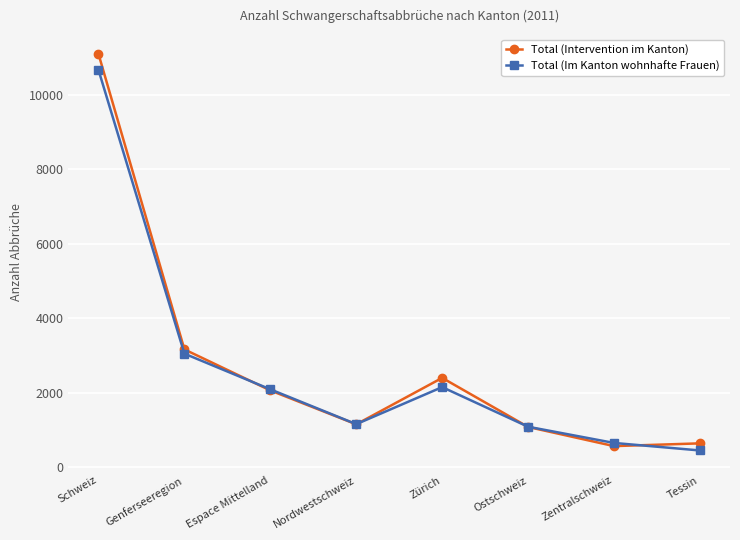

The Total (Intervention im Kanton) series shows 11100 at Schweiz. True or false?

True